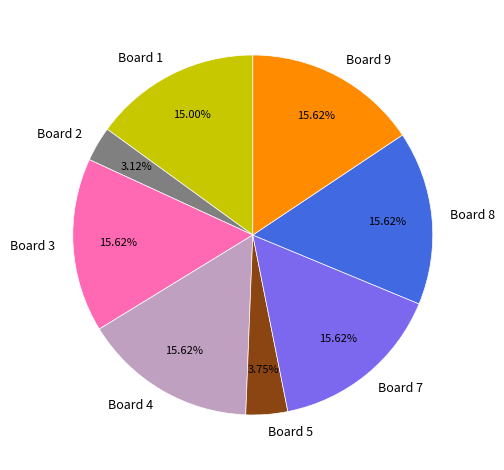

What percentage is the Board 4 slice, to the nearest percent?

16%